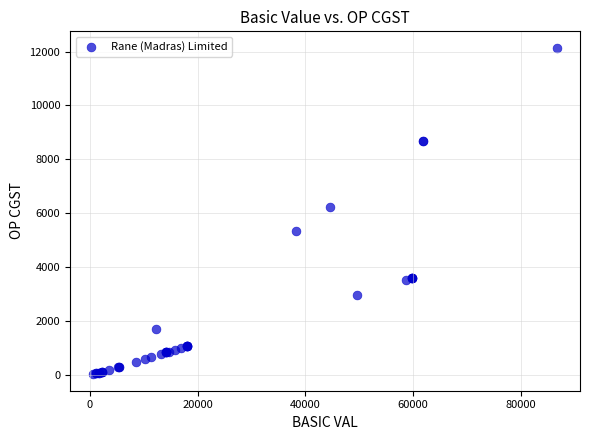

What Y value in the scatter plot is closest to 6089?

6244.6